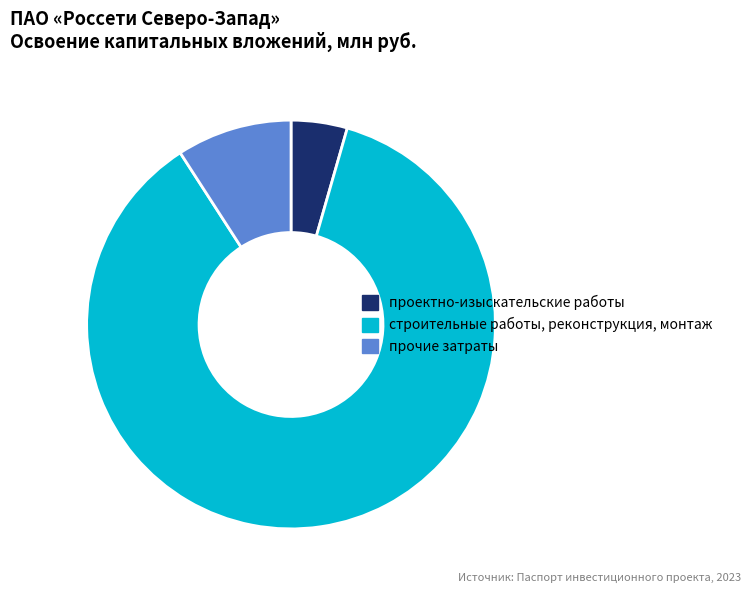

Does проектно-изыскательские работы represent more than half of the total?

No